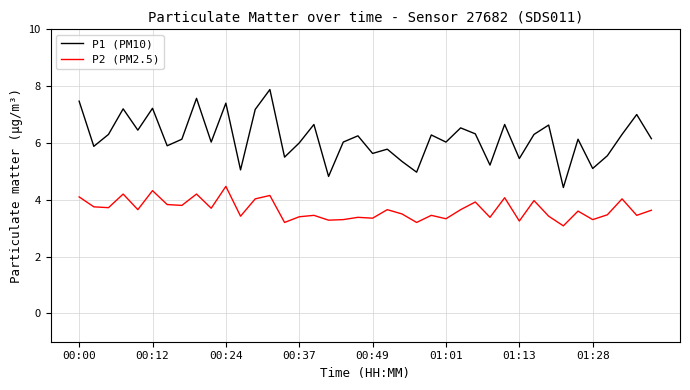

Rank the series by their maximum value, from lowest to highest.

P2 (PM2.5), P1 (PM10)